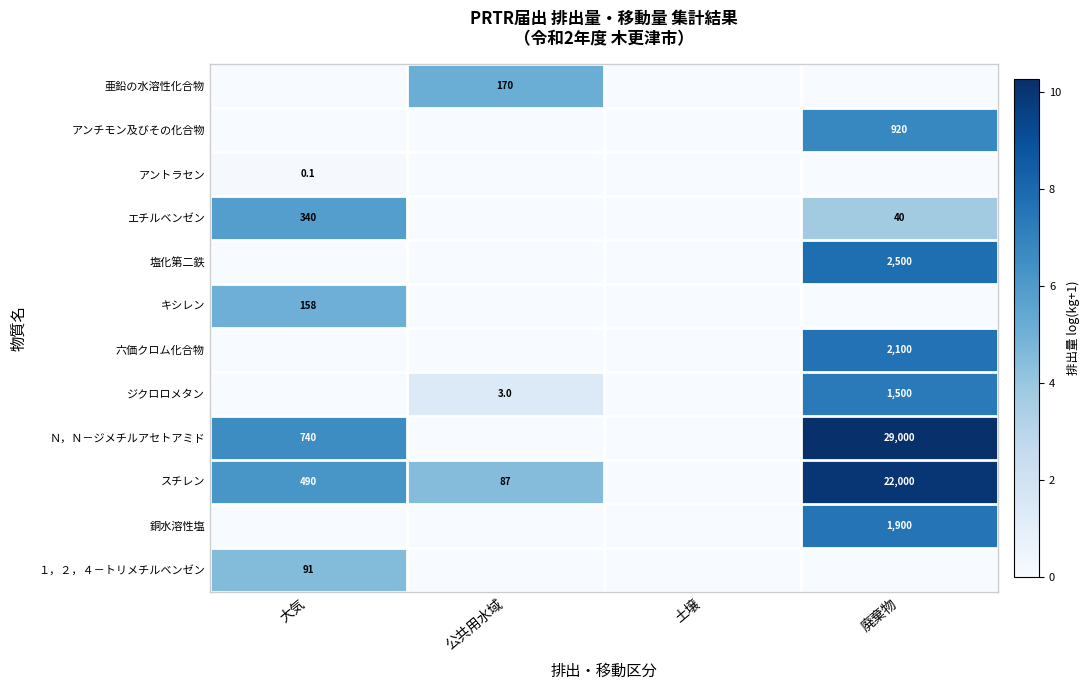

The value of 銅水溶性塩 at 廃棄物 is 1900.0. True or false?

True